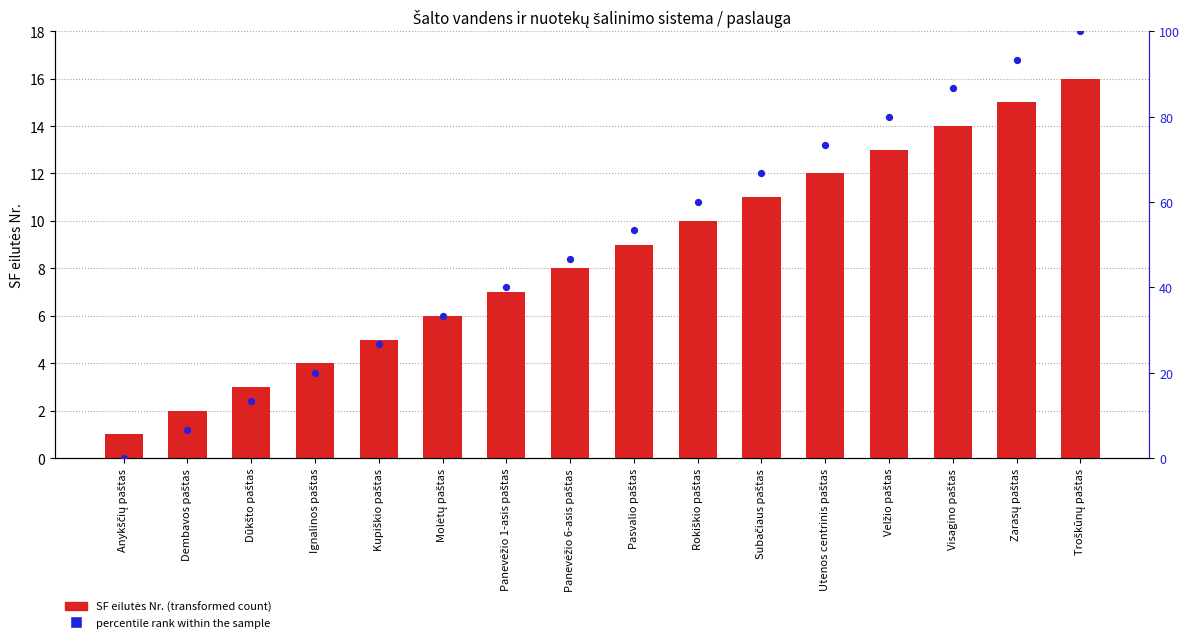

Which series contains the highest Y value?

percentile rank within the sample